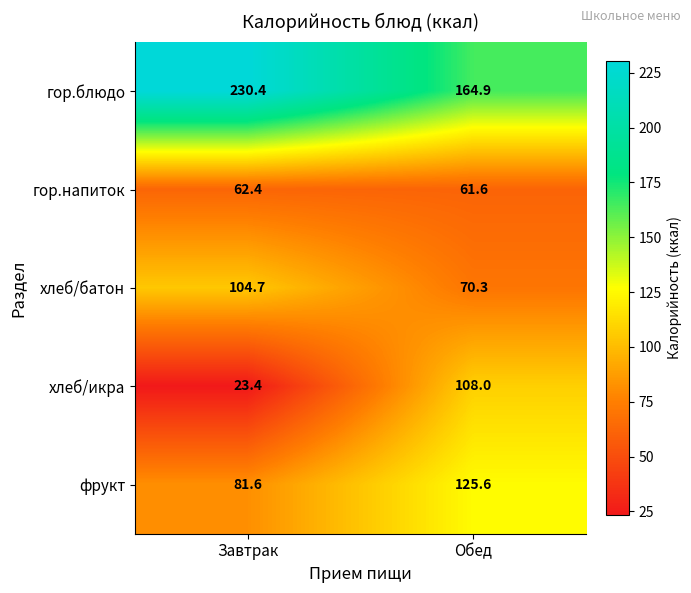

Between Завтрак and Обед, which series saw the biggest shift?

хлеб/икра